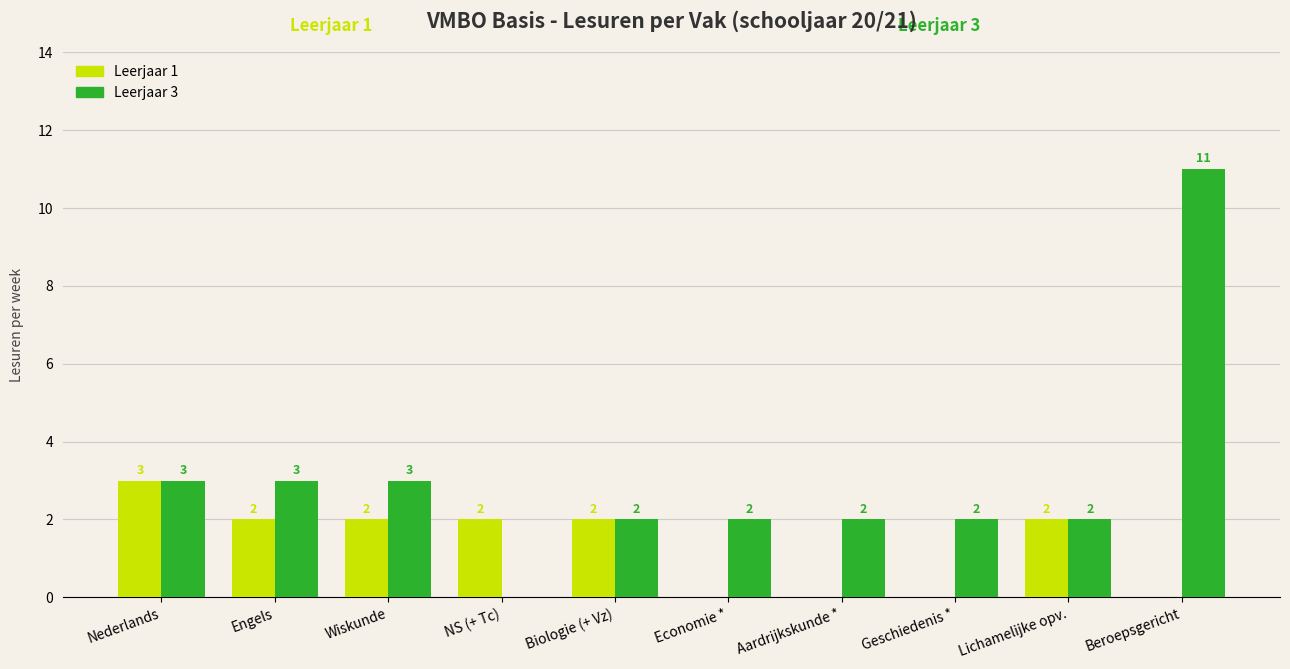

How many groups of bars are there?

10